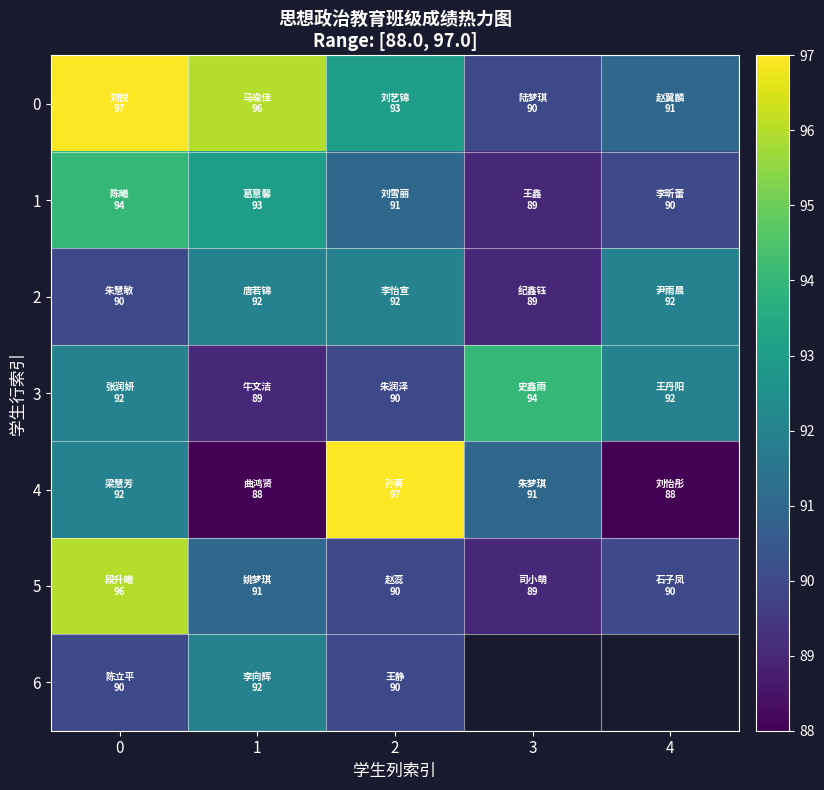

The row_6 series shows 123.2 at 2. True or false?

False